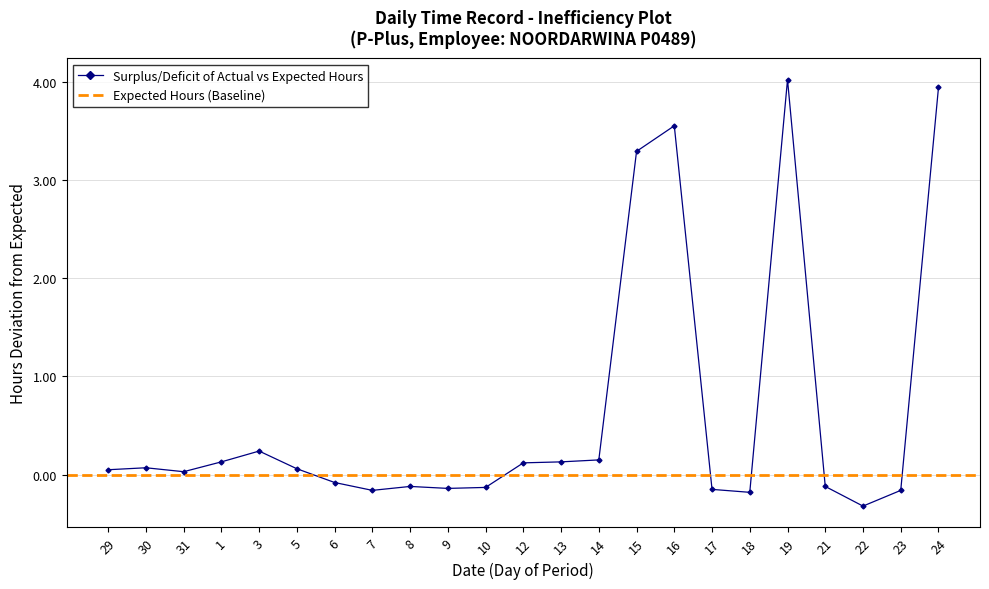

True or false: the data shows -0.1 at 17.

False